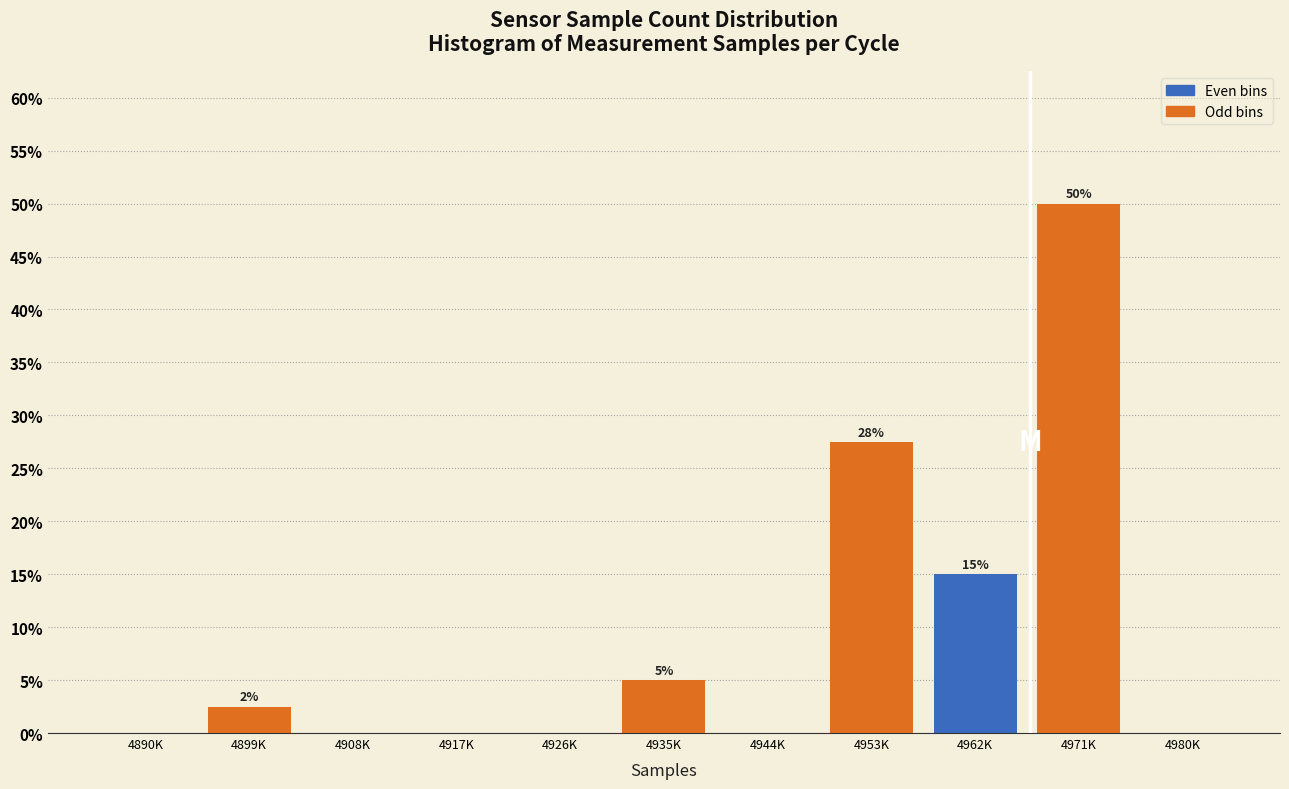

Reading left to right, what are all the values shown in this chart?

4890K=0.0	4899K=2.5	4908K=0.0	4917K=0.0	4926K=0.0	4935K=5.0	4944K=0.0	4953K=27.5	4962K=15.0	4971K=50.0	4980K=0.0